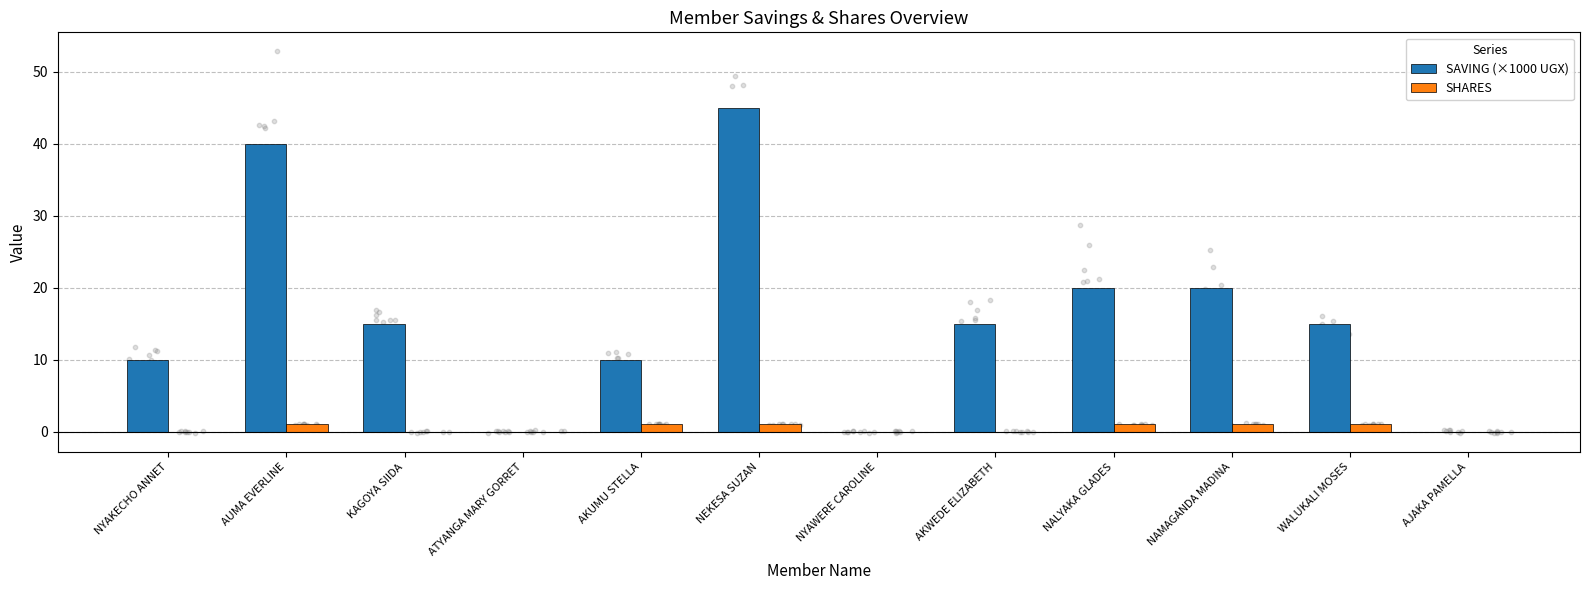

Which series contains the highest Y value?

SAVING (×1000 UGX)